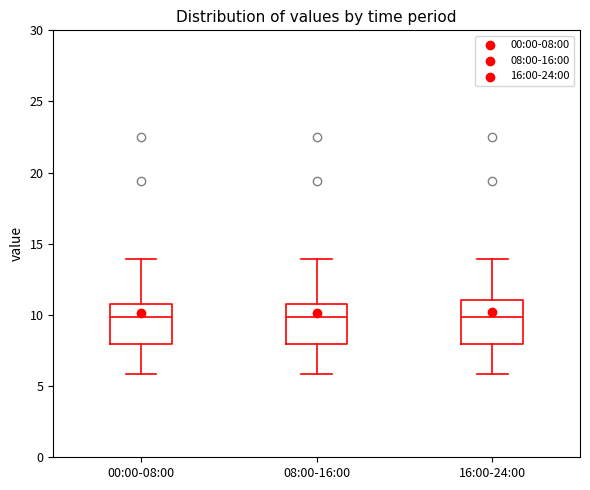

Where does the lower whisker of the box for 00:00-08:00 end on the y-axis? The values are not printed on the chart, so give them approximately, as read against the axis.

6